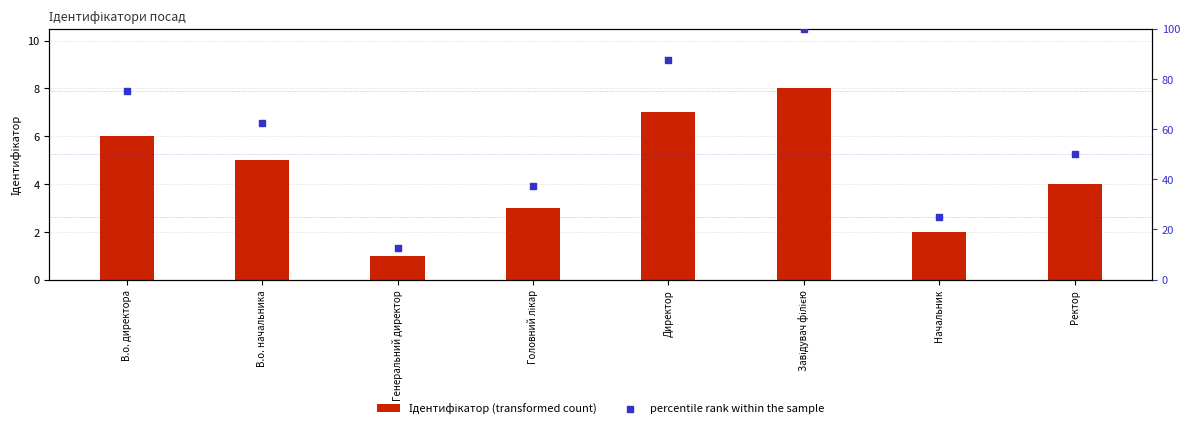

At which category is the sum across all series the highest?

Завідувач філією